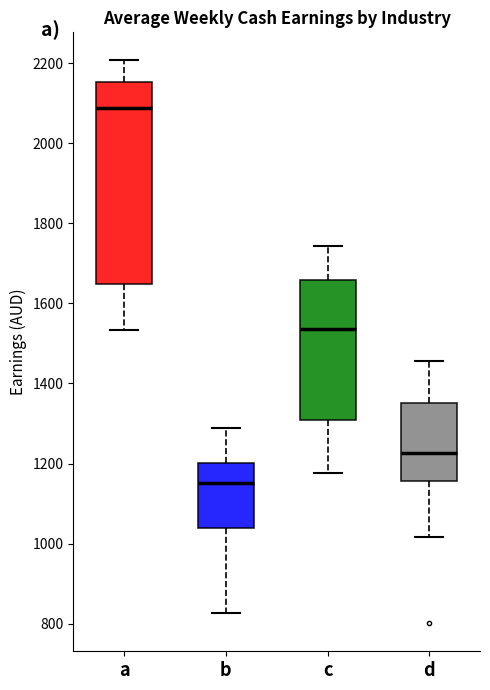

Where is the upper edge of the box for a on the y-axis? The values are not printed on the chart, so give them approximately, as read against the axis.

2160